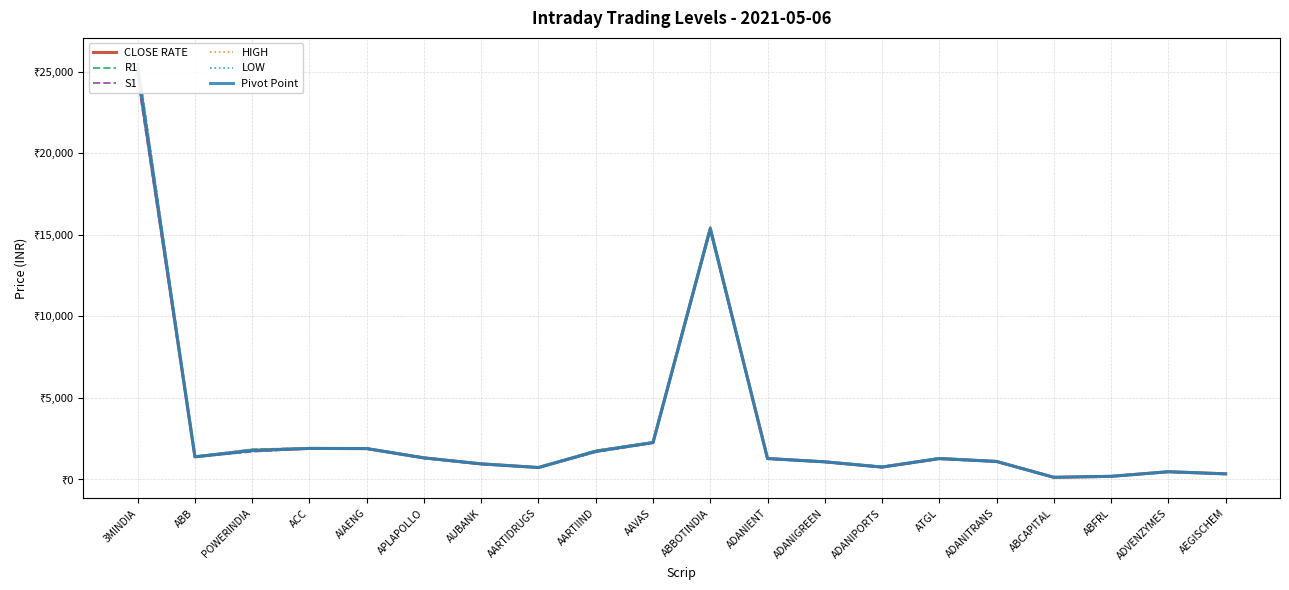

At which label is Pivot Point closest to 12663?

ABBOTINDIA